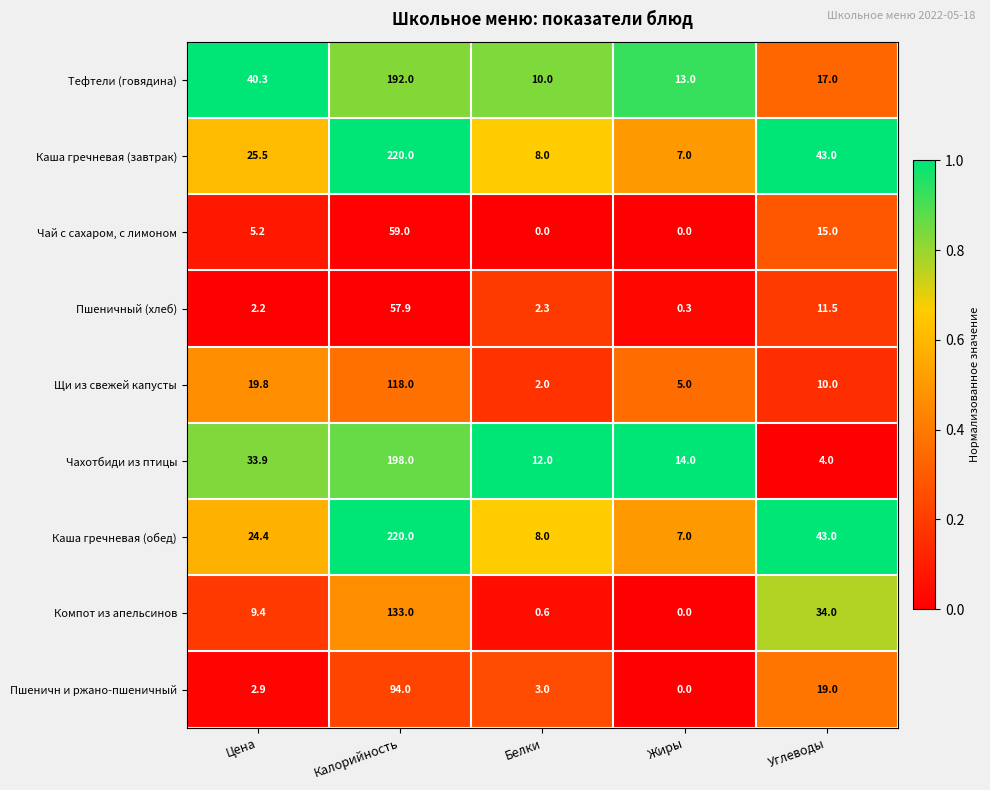

Count the number of data series in this chart.

9